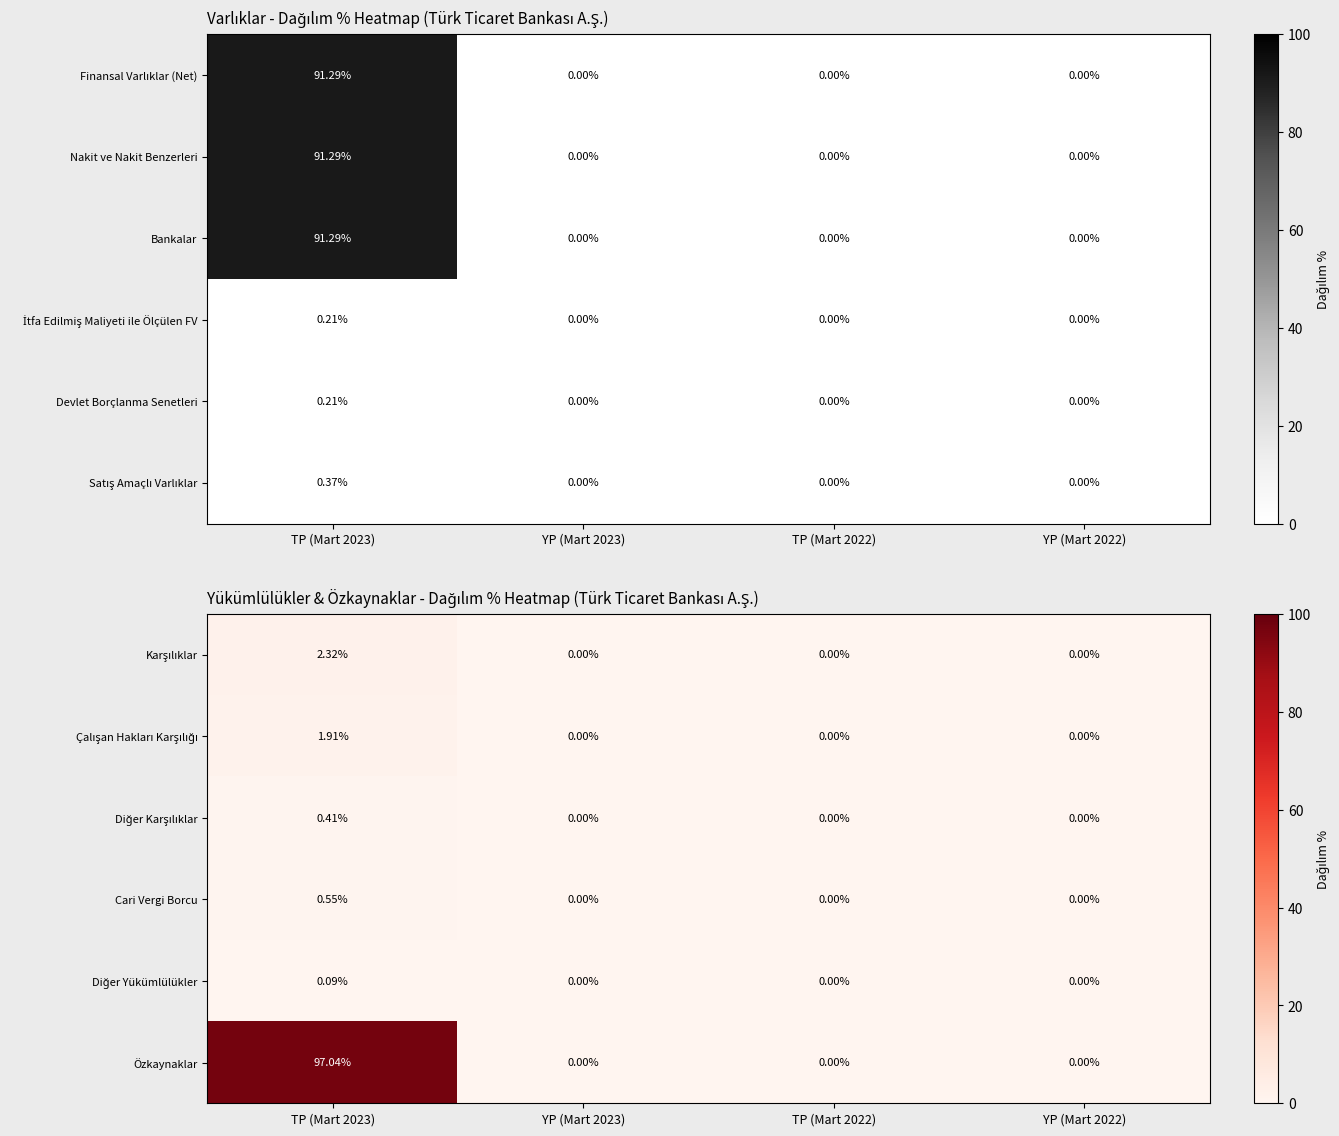

Is it true that Özkaynaklar equals 43.1 at YP (Mart 2022)?

False